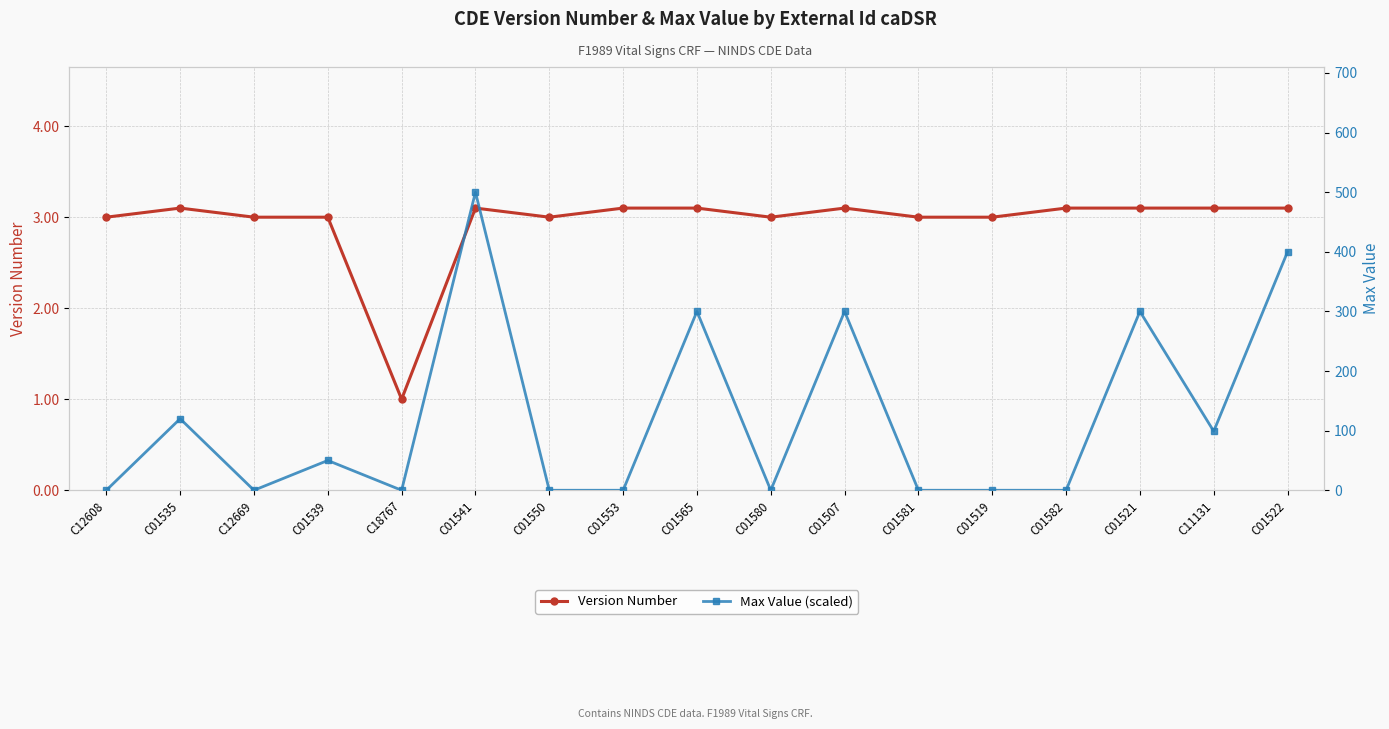

Which series has the widest spread of values?

Max Value (scaled)